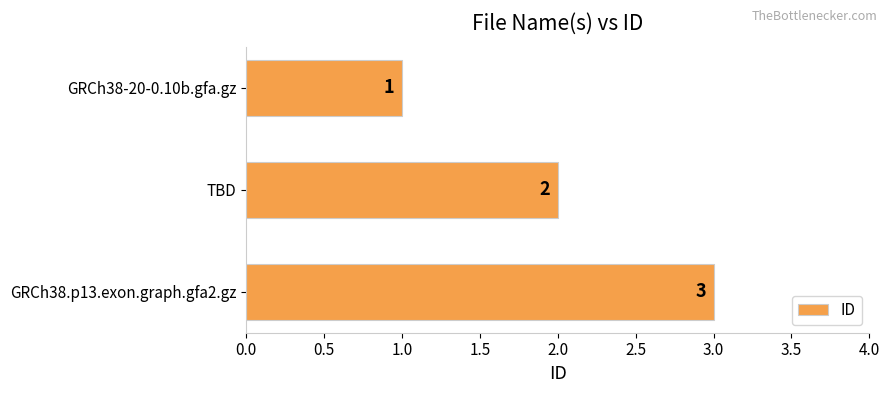

List the labels in order of value, smallest first.

GRCh38-20-0.10b.gfa.gz, TBD, GRCh38.p13.exon.graph.gfa2.gz